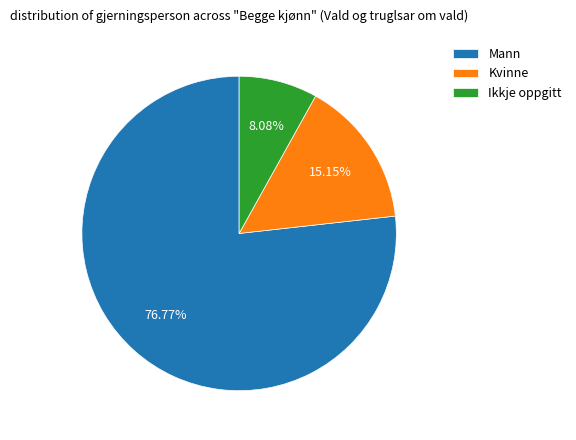

Count the number of slices in the pie.

3